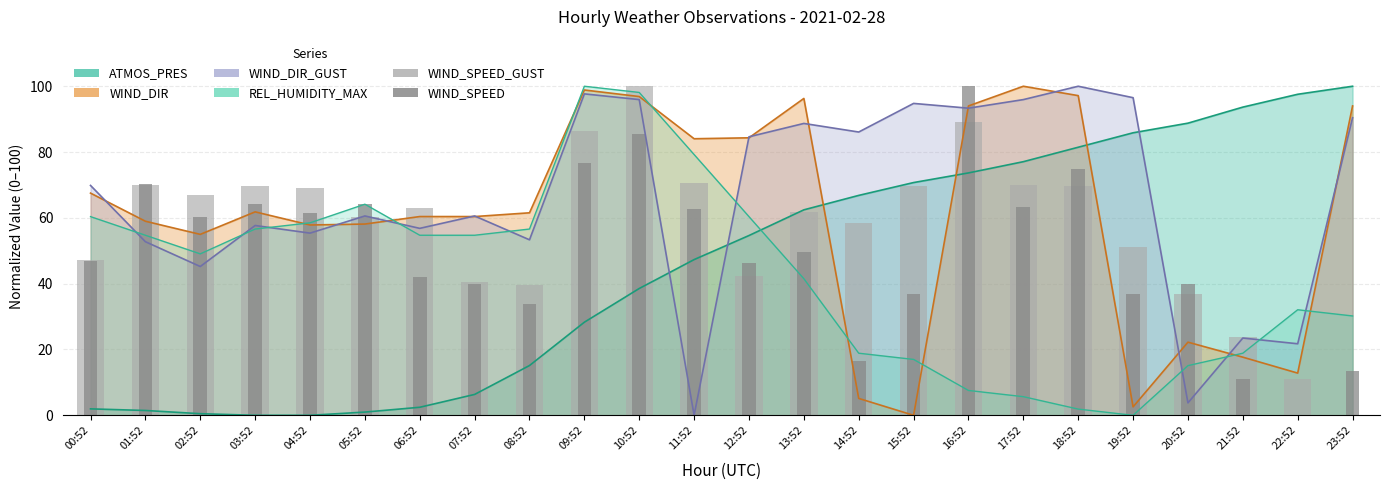

What is the label of the 4th bar from the left?

03:52